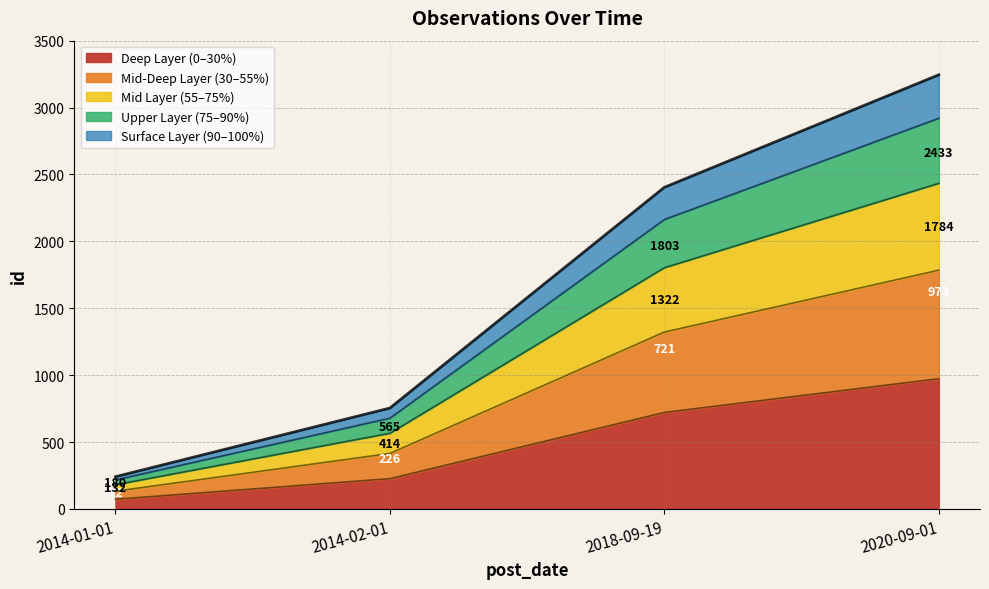

How many data points does each series have?

4